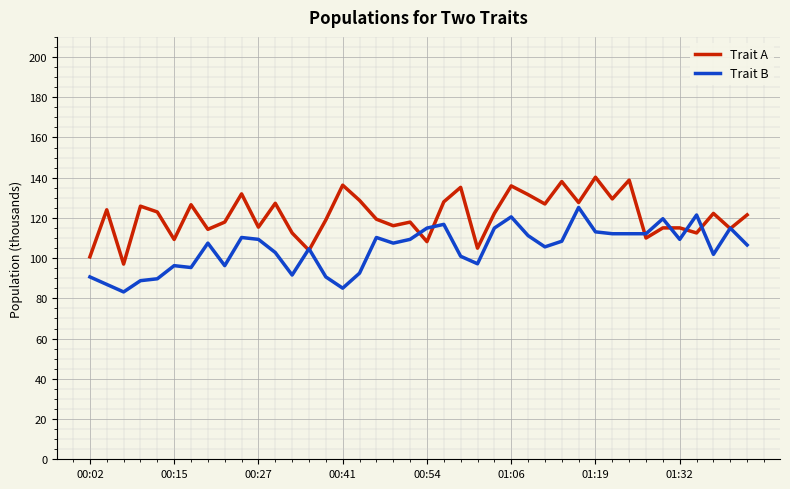

Rank the series by their maximum value, from highest to lowest.

Trait A, Trait B